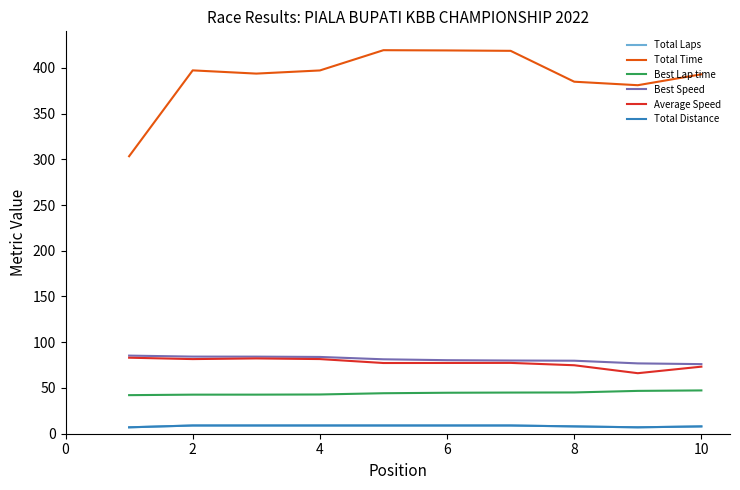

Does the chart display data point markers on the line(s)?

No